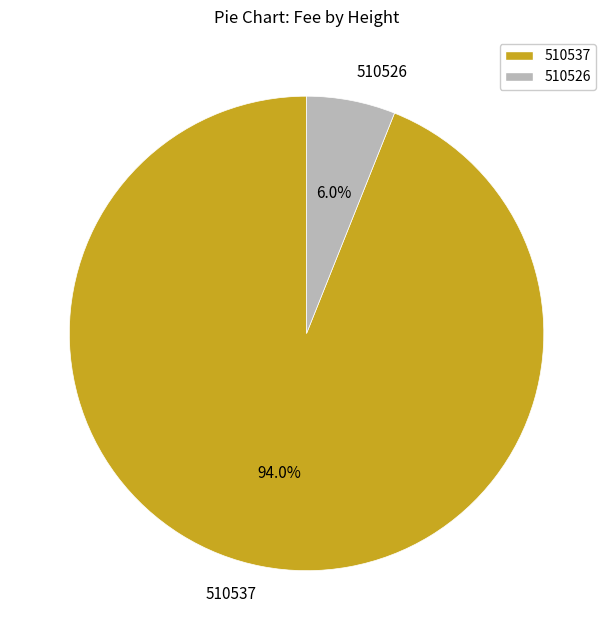

Which slice represents more than half of the pie?

510537